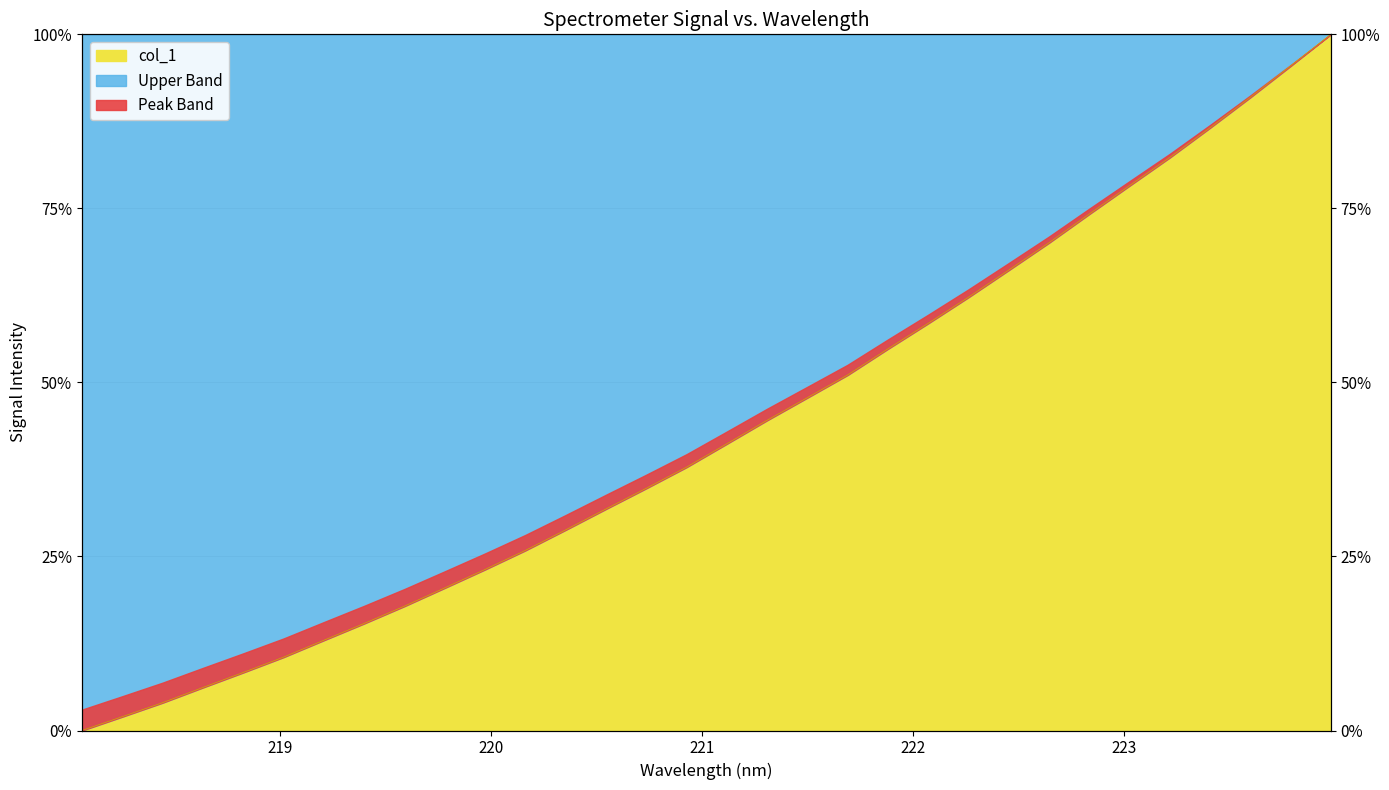

Which category has the highest value across all series?

223.9802